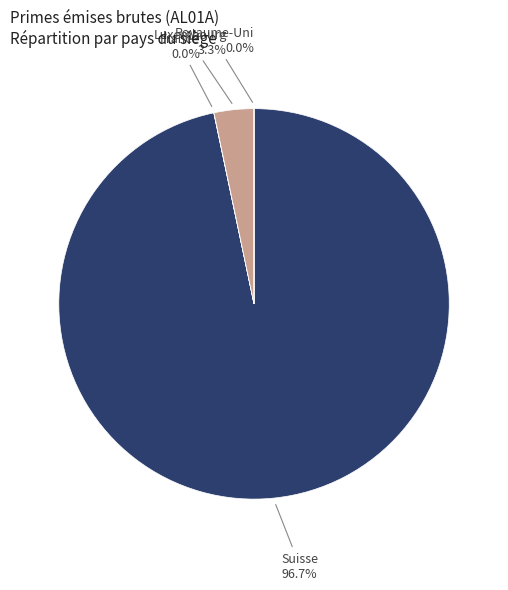

Is there a majority slice in this chart?

Yes